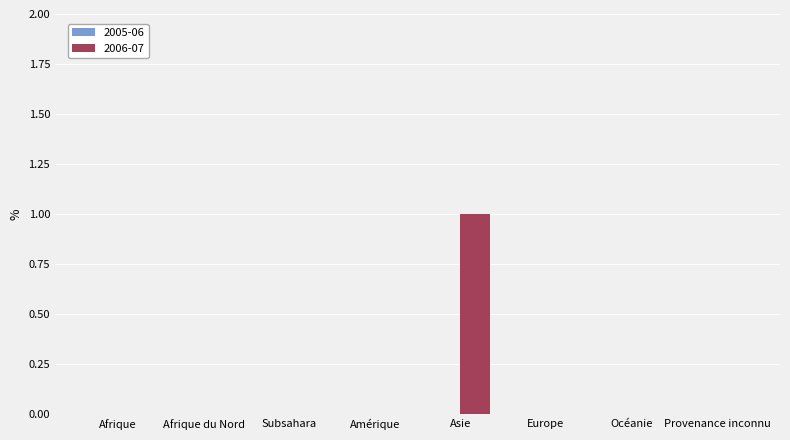

At which category does the chart reach its peak across all series?

Asie